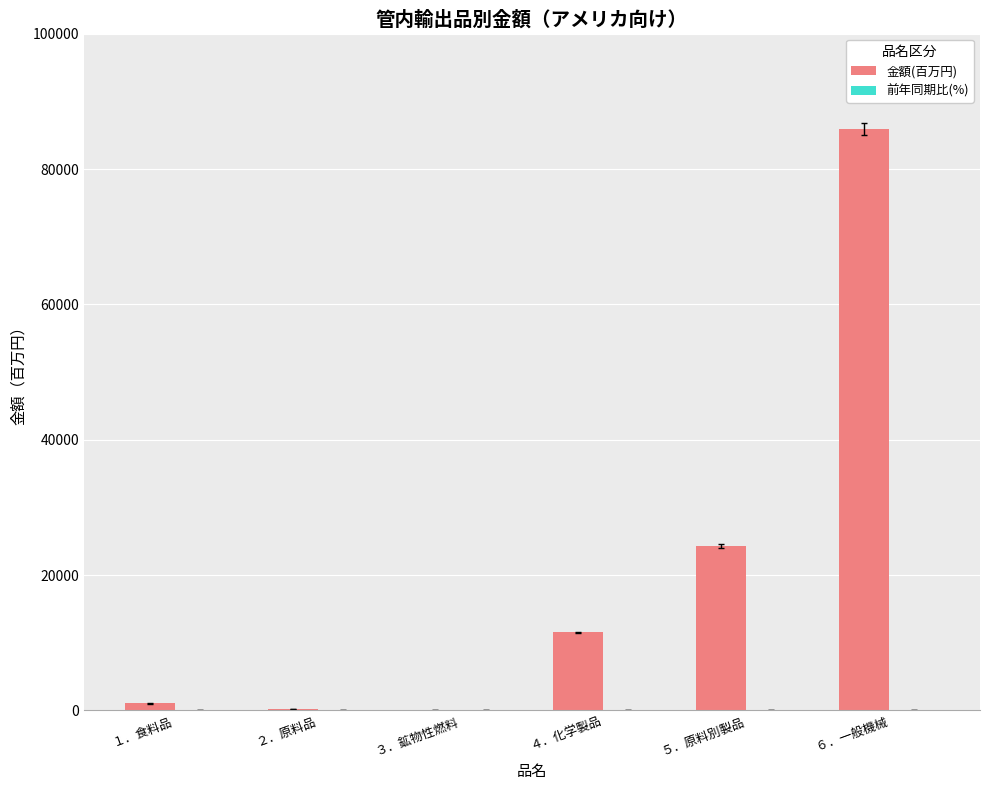

Where is 金額(百万円) nearest to the value 42993?

５．原料別製品